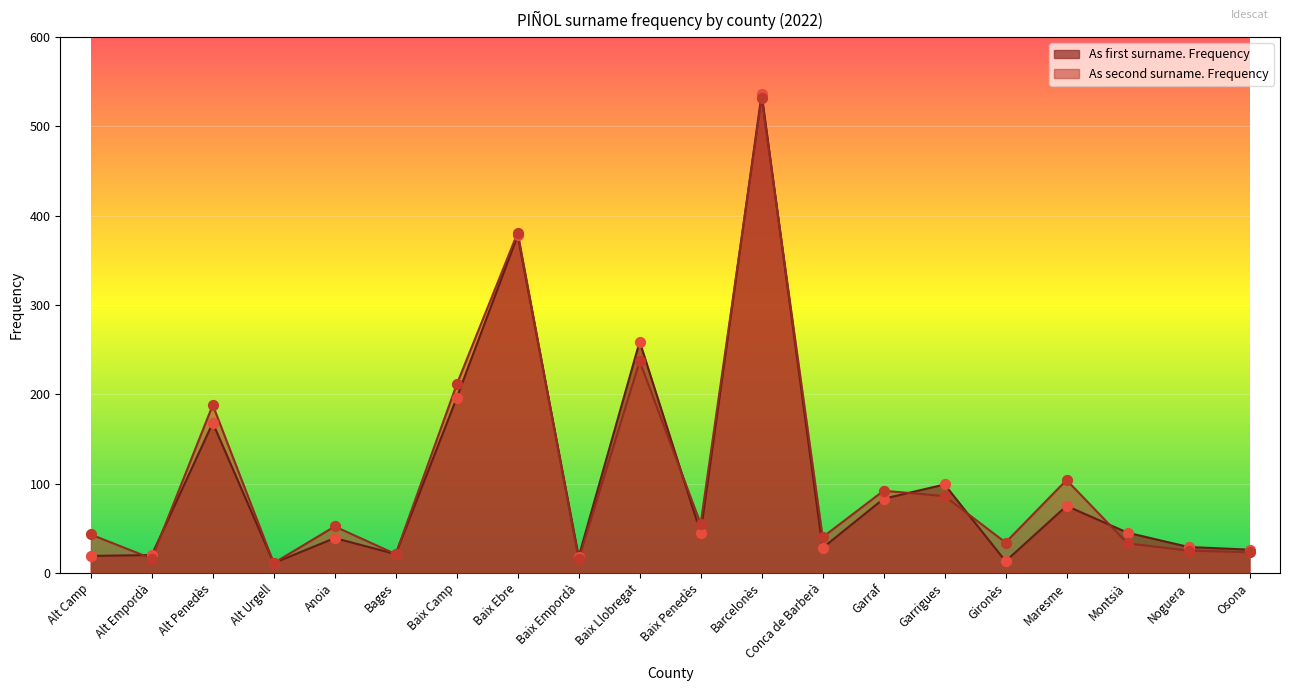

What is the total value across all series at Maresme?

179